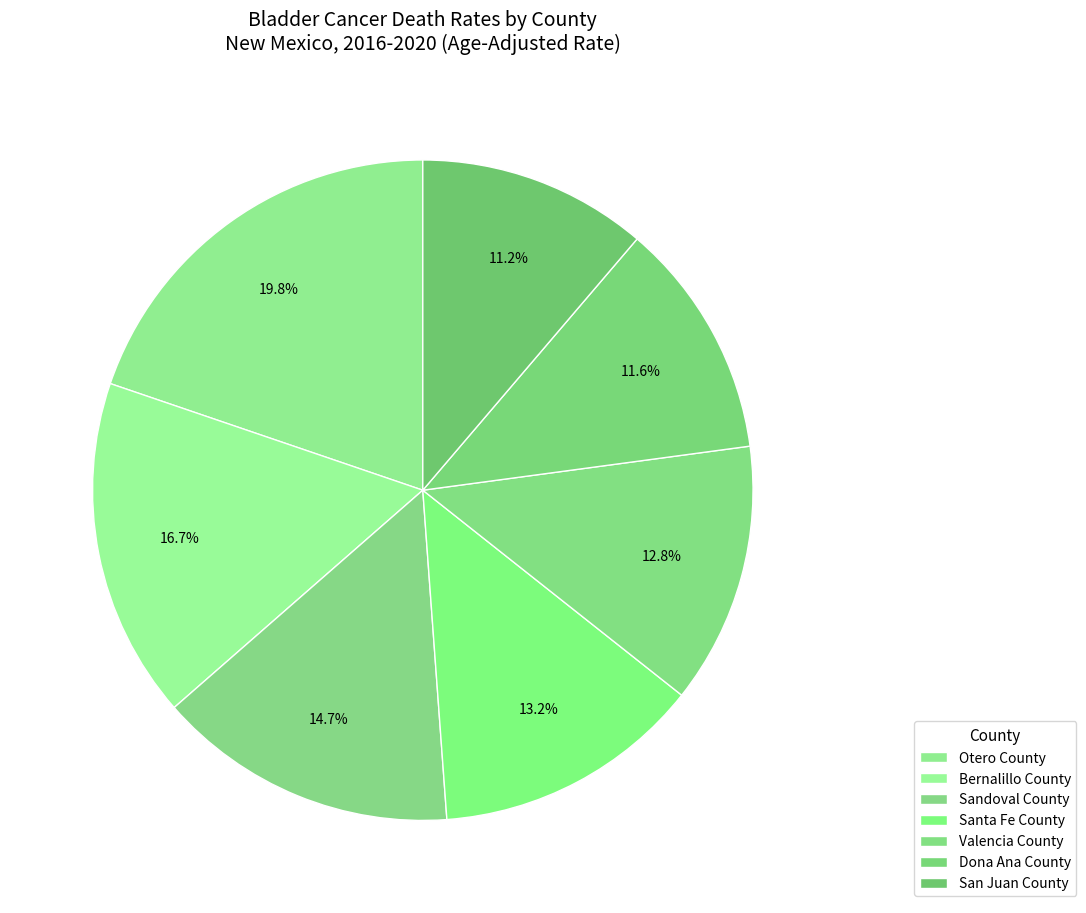

To the nearest percent, what is the combined percentage of Otero County and Dona Ana County?

31%